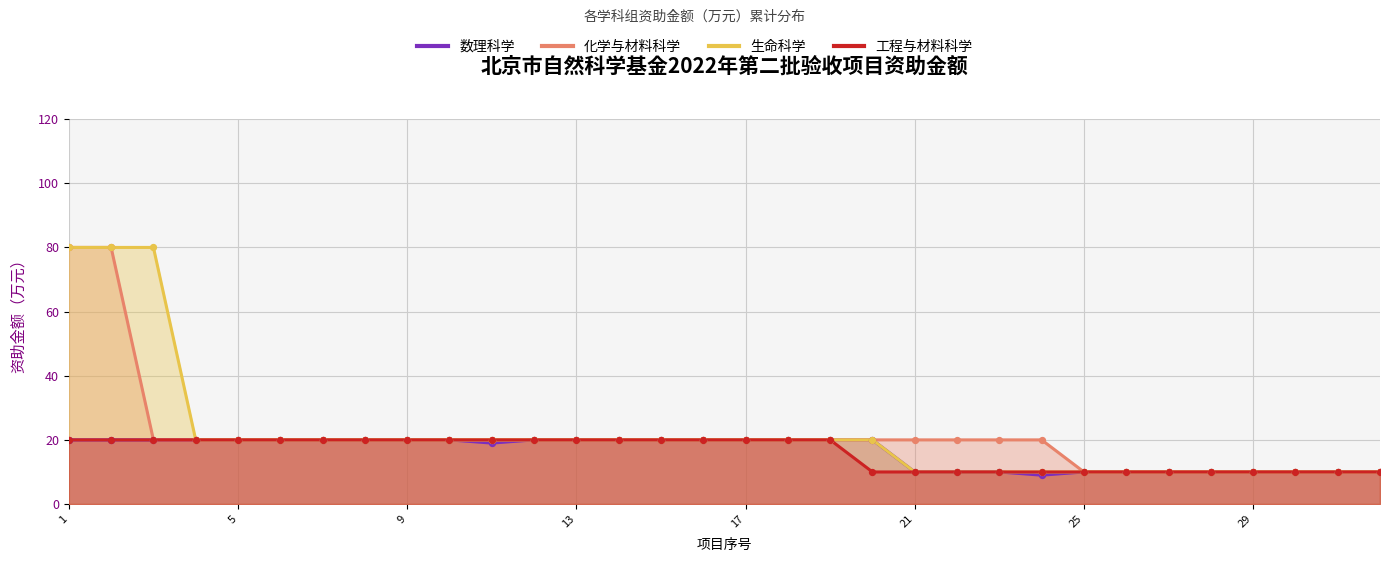

Which series reaches the maximum Y coordinate?

化学与材料科学